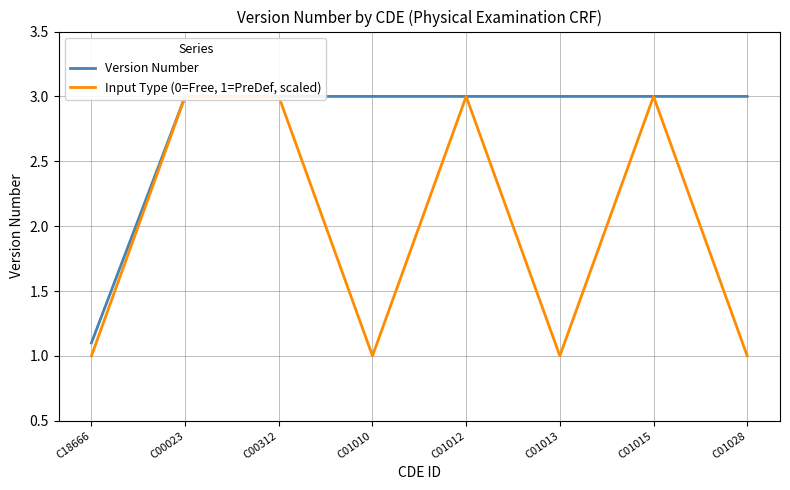

At C01013, list the series in order from smallest to largest.

Input Type (0=Free, 1=PreDef, scaled), Version Number